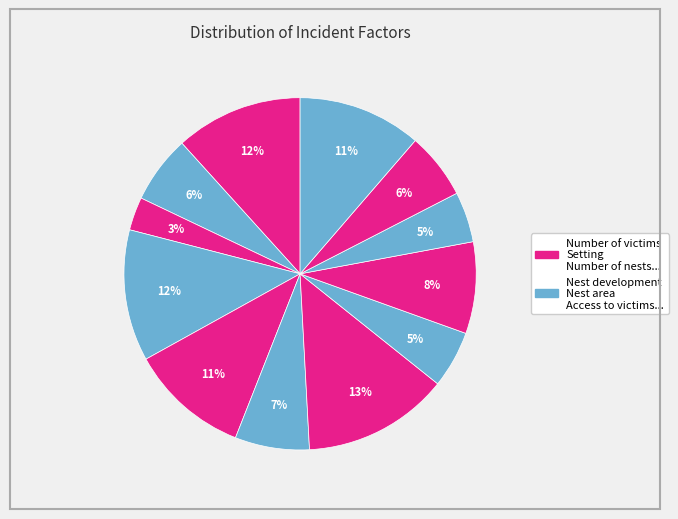

Count the number of slices in the pie.

12